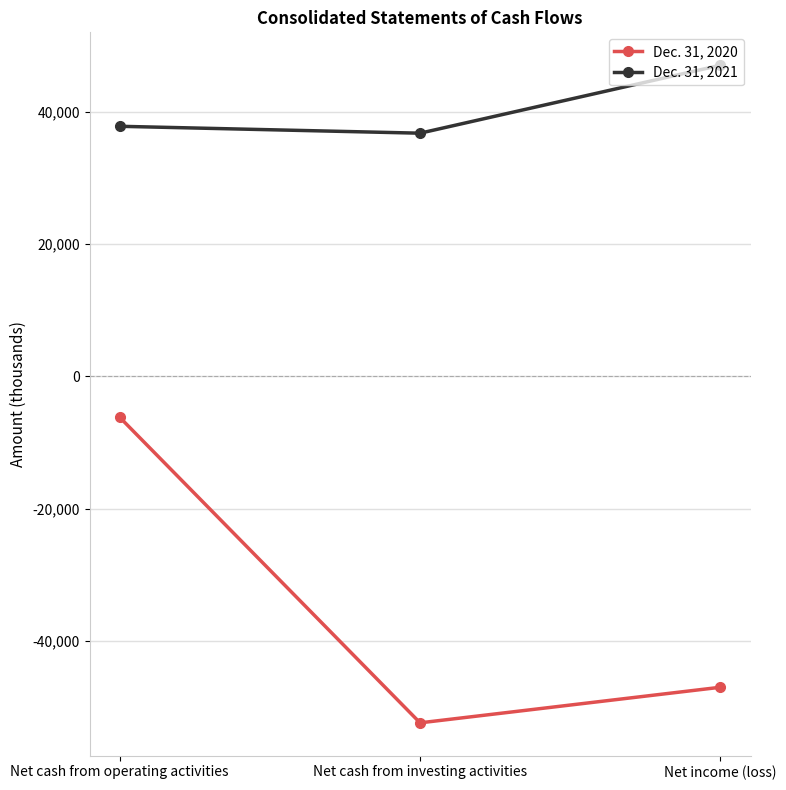

Rank the categories by Dec. 31, 2020 value from highest to lowest.

Net cash from operating activities, Net income (loss), Net cash from investing activities